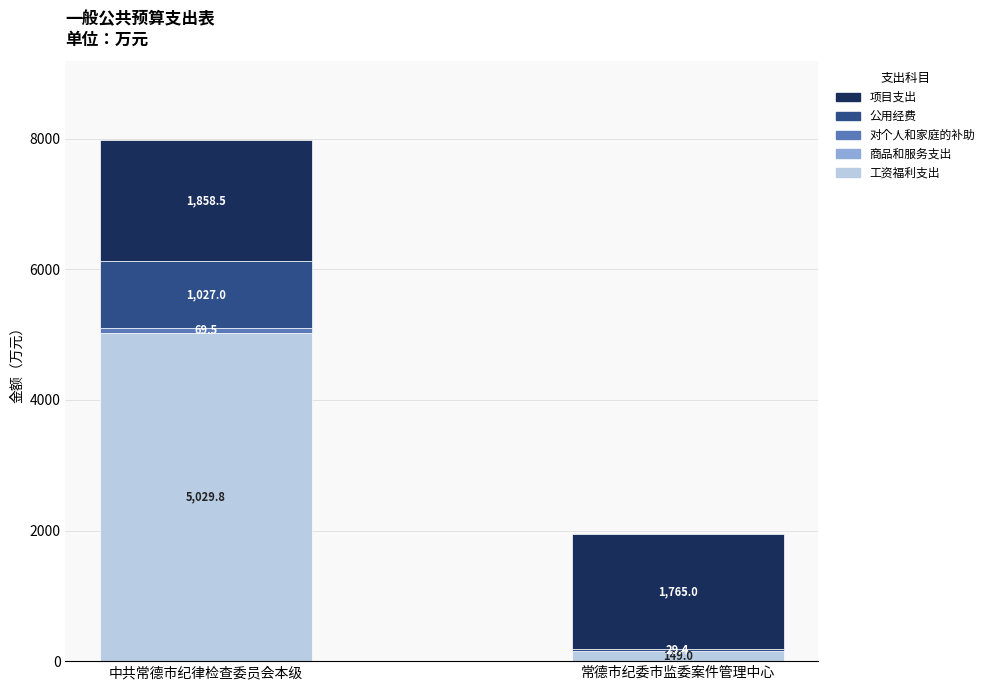

The 工资福利支出 series shows 5029.8 at 中共常德市纪律检查委员会本级. True or false?

True